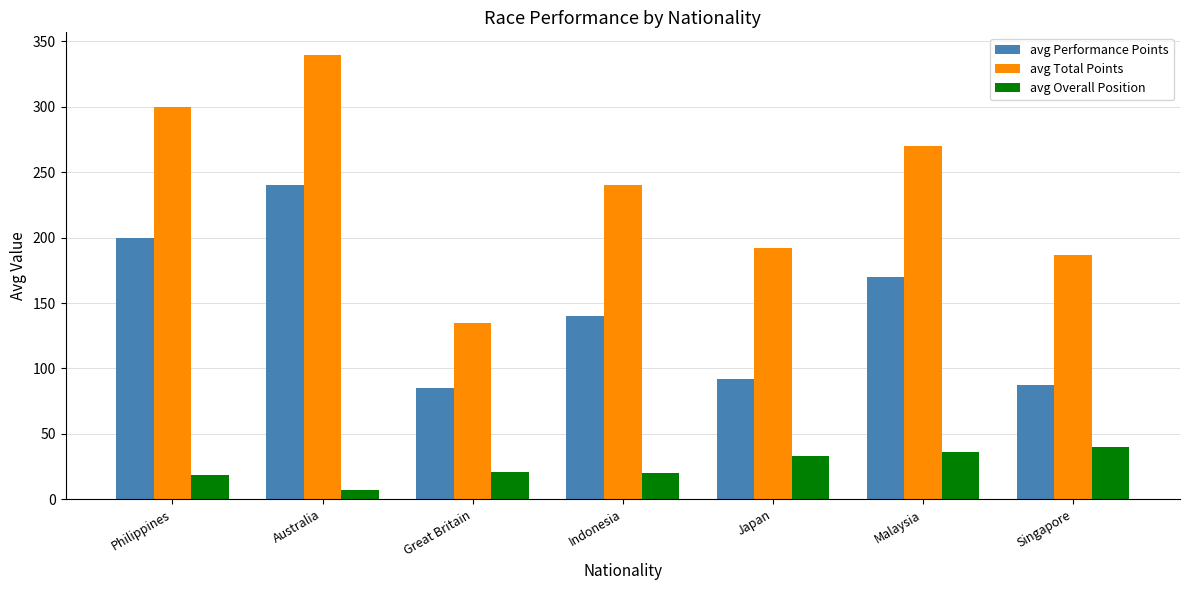

True or false: avg Overall Position has a value of 36.5 at Malaysia.

True